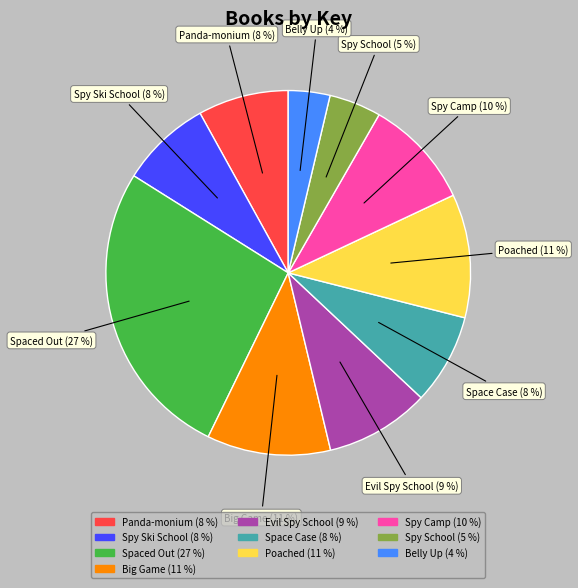

Which slice is the smallest?

Belly Up